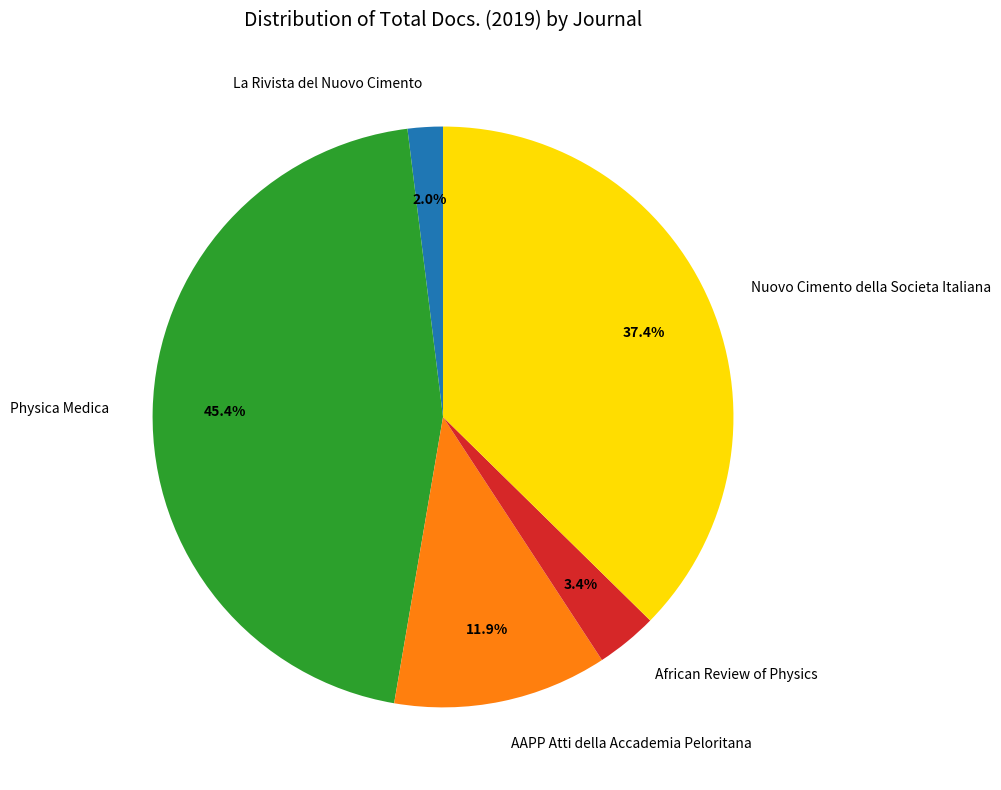

What portion of the pie excludes La Rivista del Nuovo Cimento?

98.0%